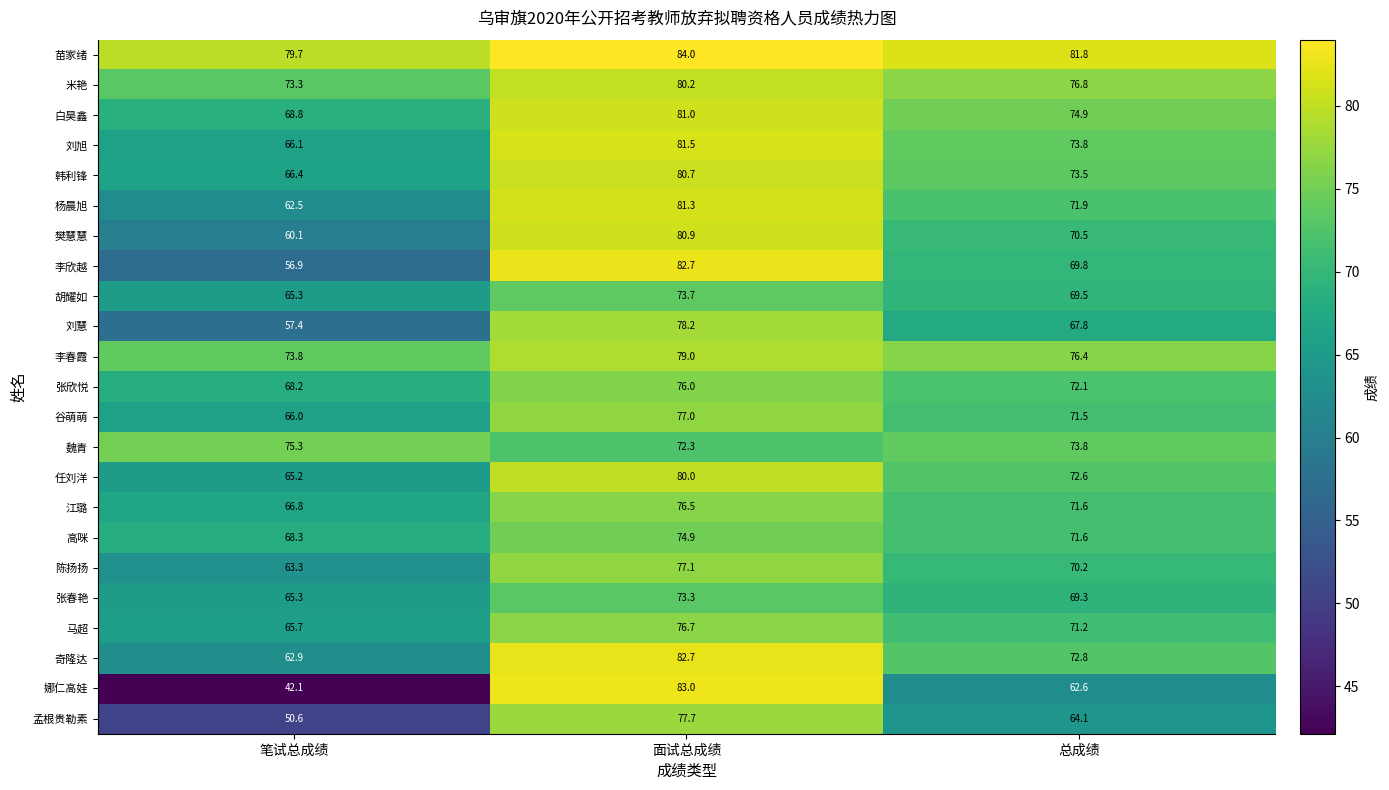

What is the sum of the 张春艳 values at 总成绩 and 笔试总成绩?

134.6